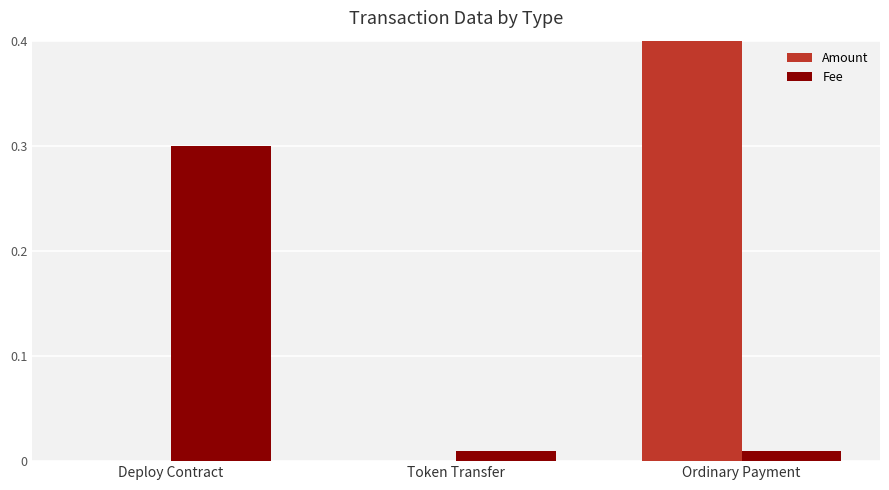

Are the bars horizontal?

No